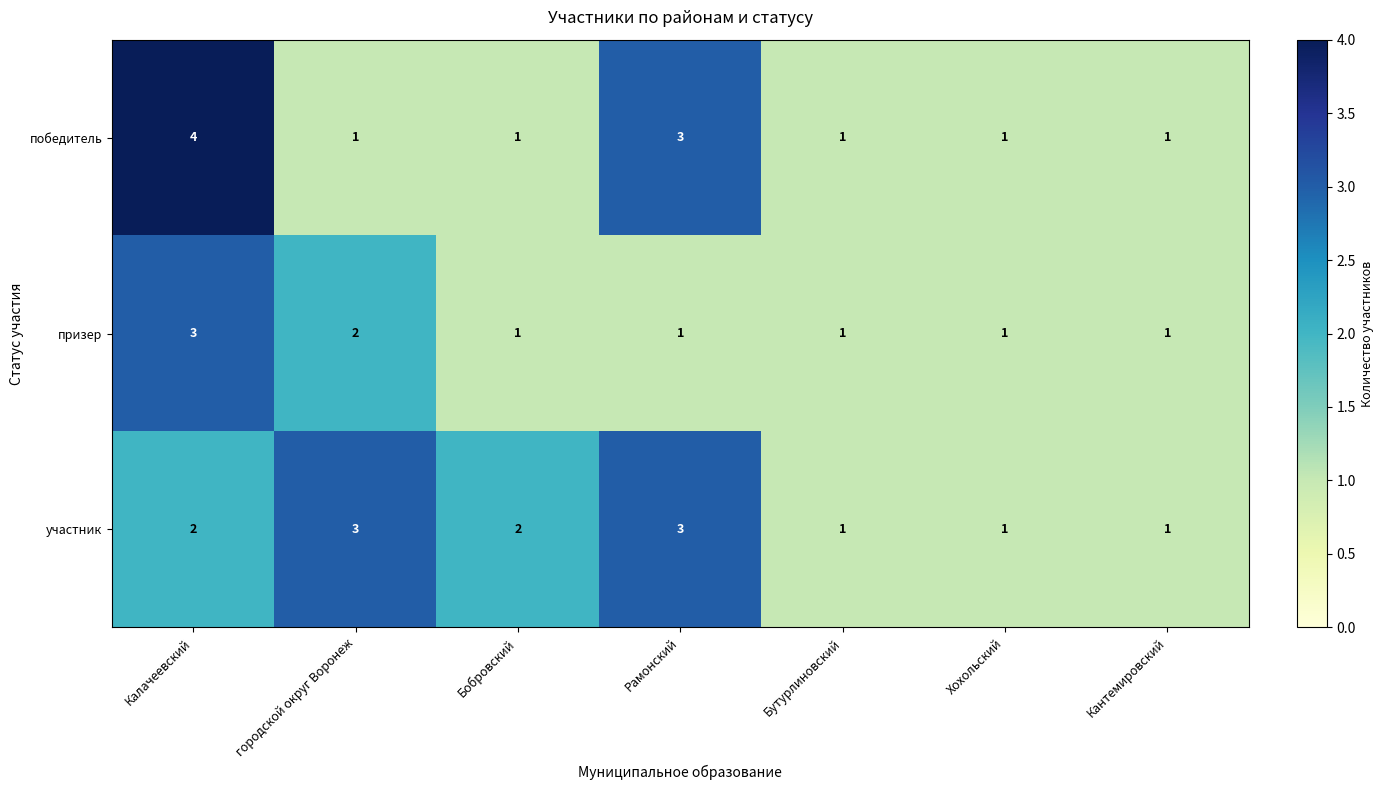

At which label does победитель reach its peak?

Калачеевский